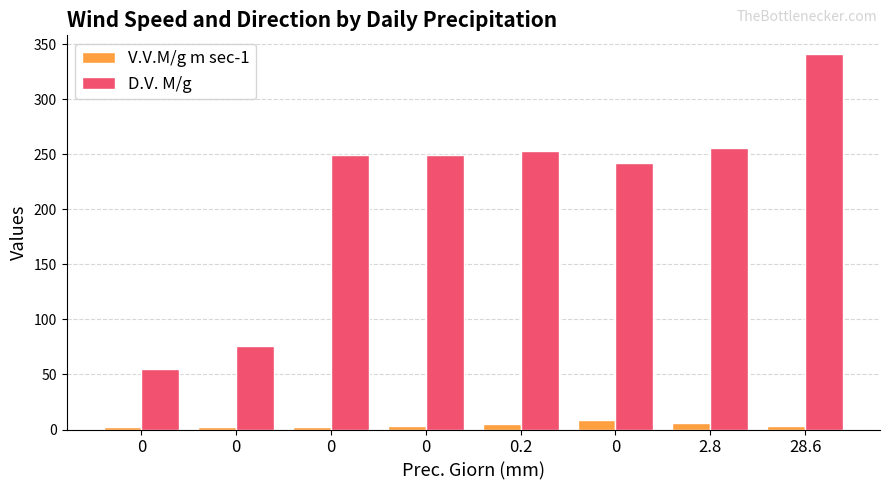

How many groups of bars are there?

8